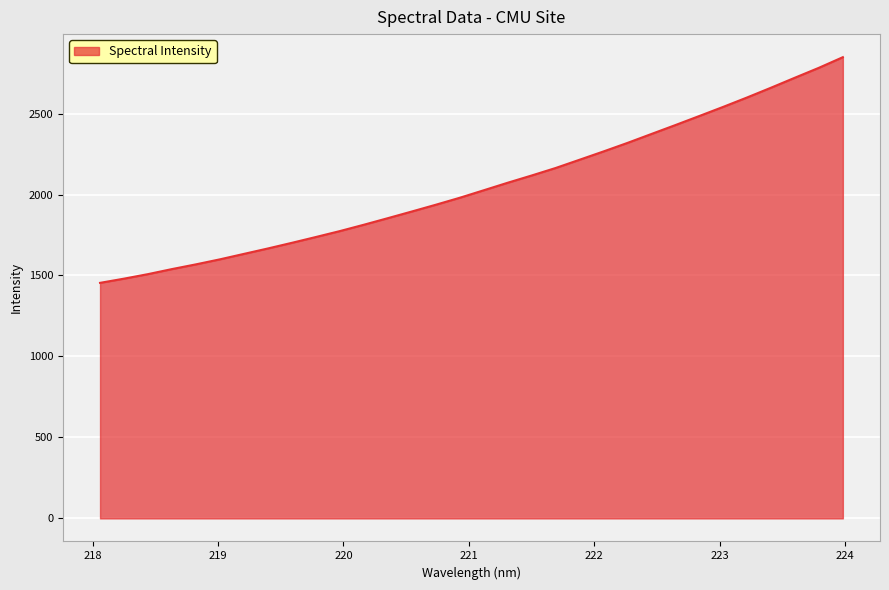

How many lines are shown in the chart?

1